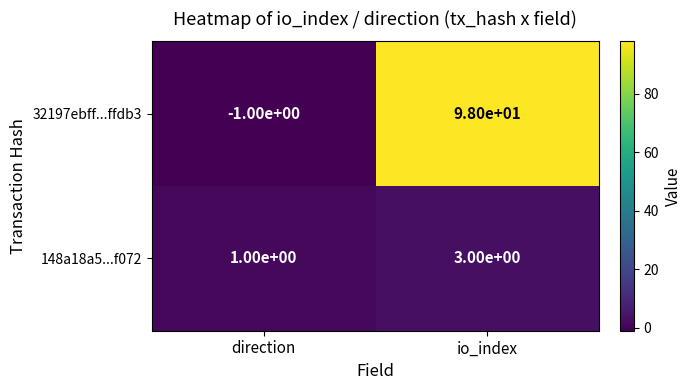

What is the greatest value displayed?

98